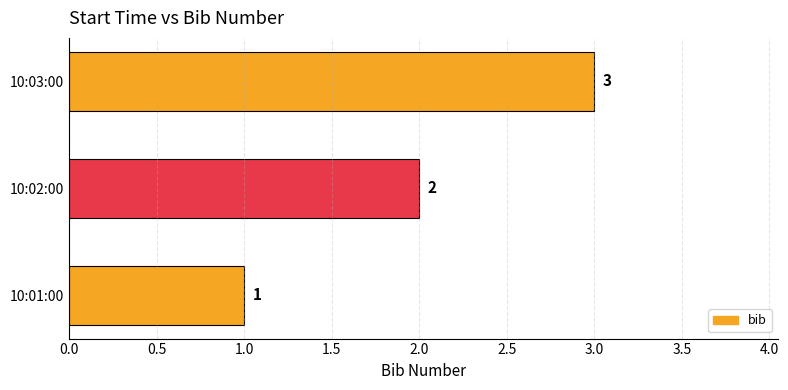

Where is the data nearest to the value 2?

10:02:00